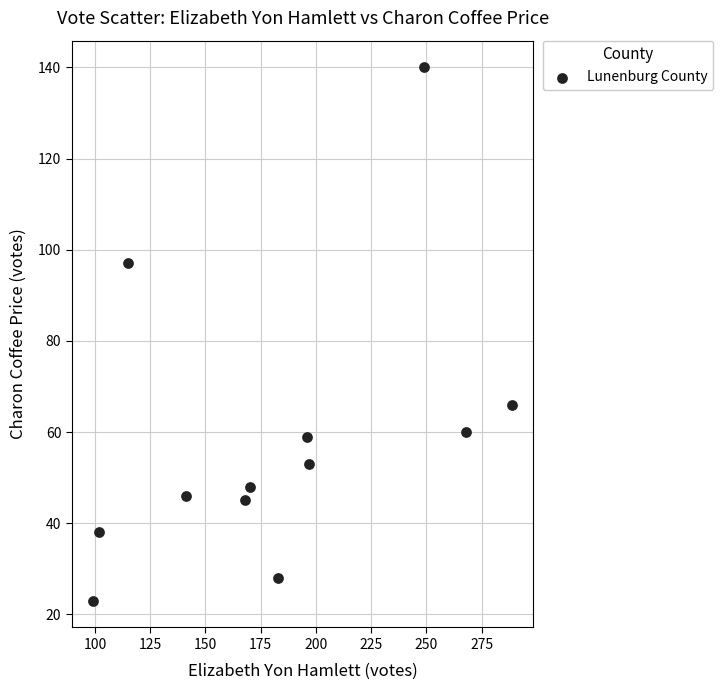

What is the average Y value?

59